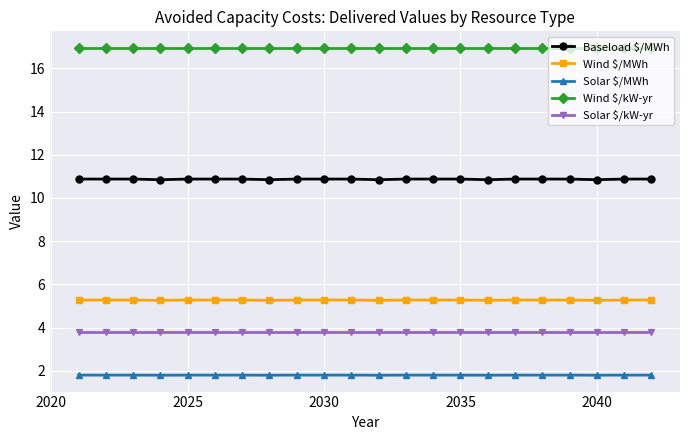

What is the value of the Solar $/kW-yr point at the 2nd from the left?

3.8